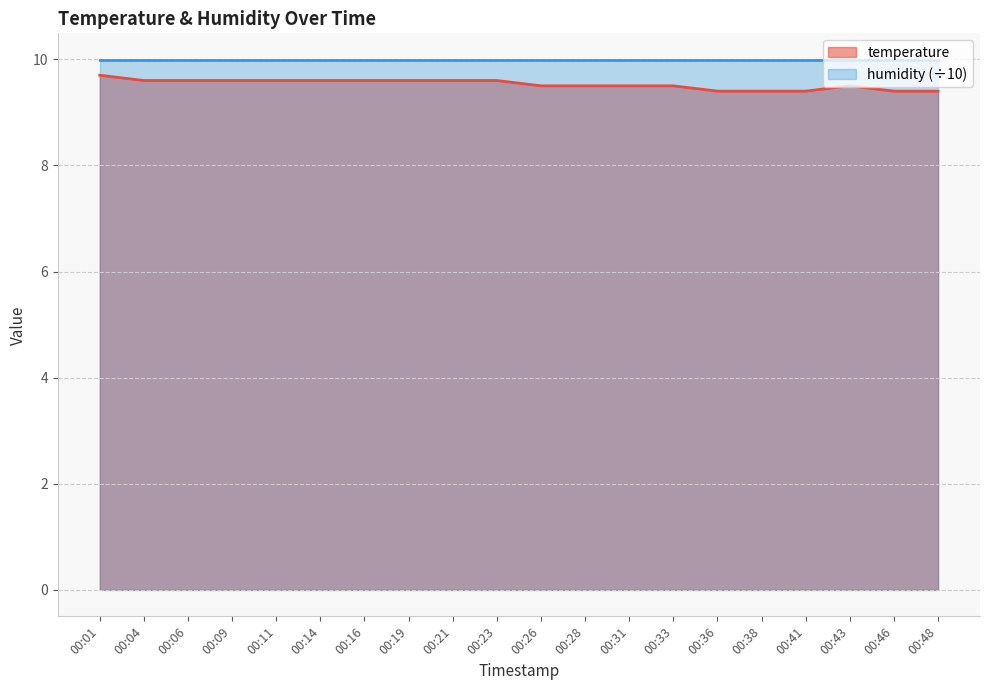

True or false: the data shows 5.9 at 00:33.

False